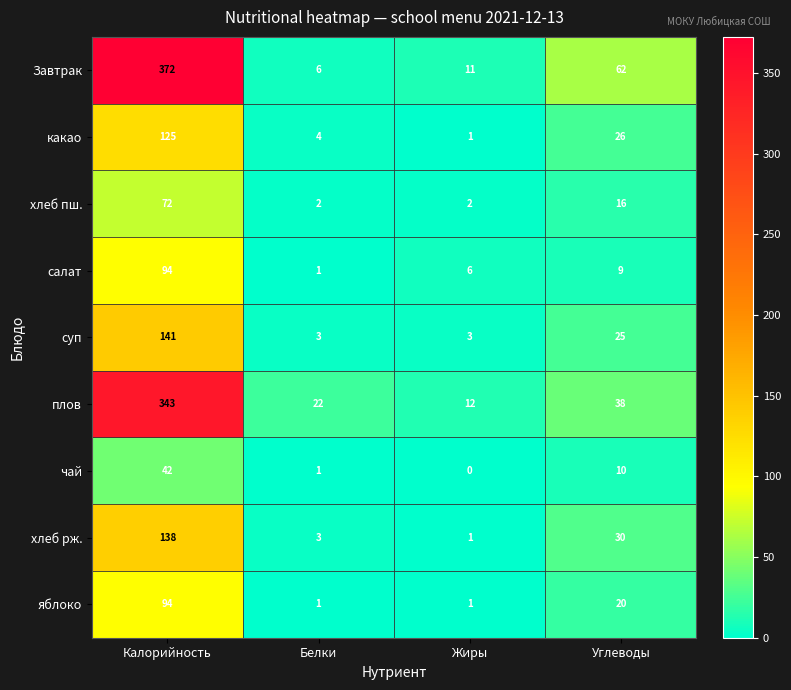

How many categories are shown in the chart?

4